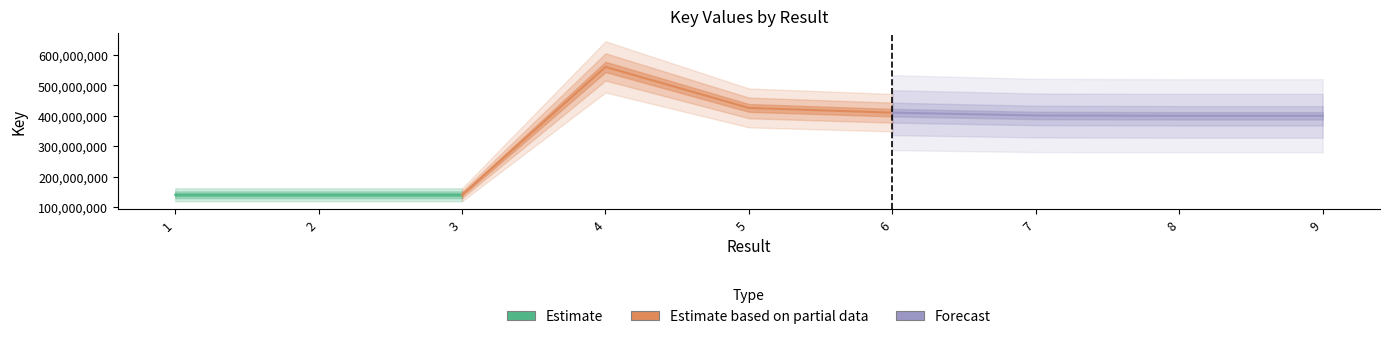

How many lines are shown in the chart?

1